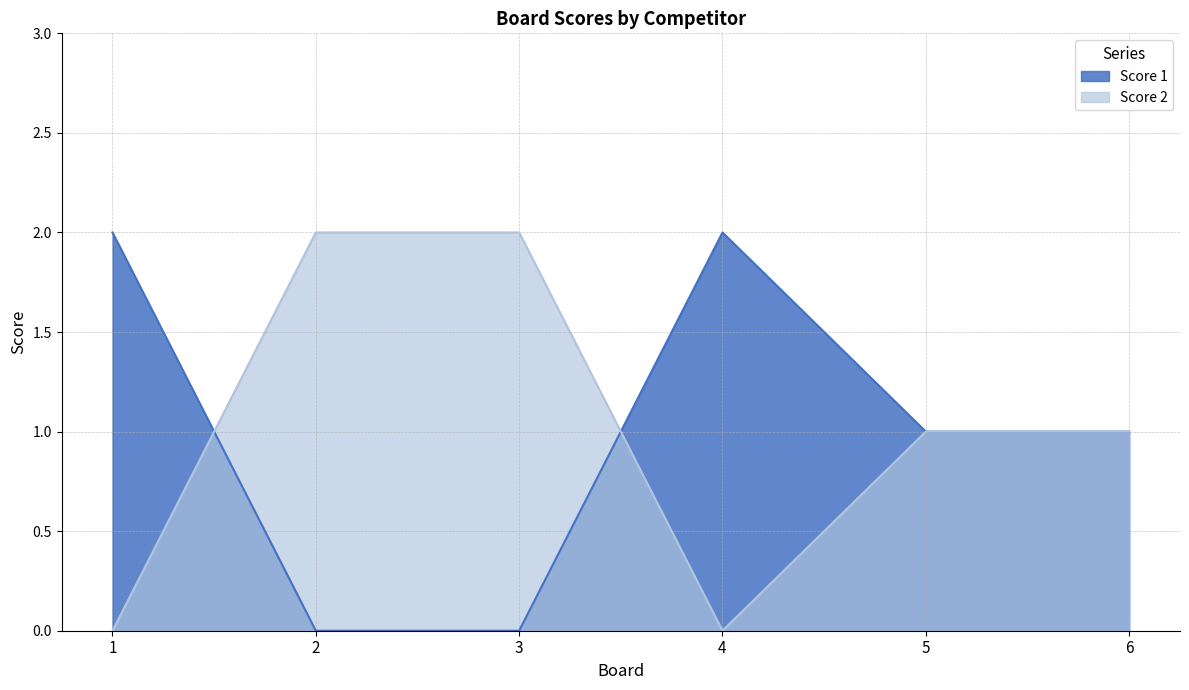

Which series has the largest range (max minus min)?

Score 1